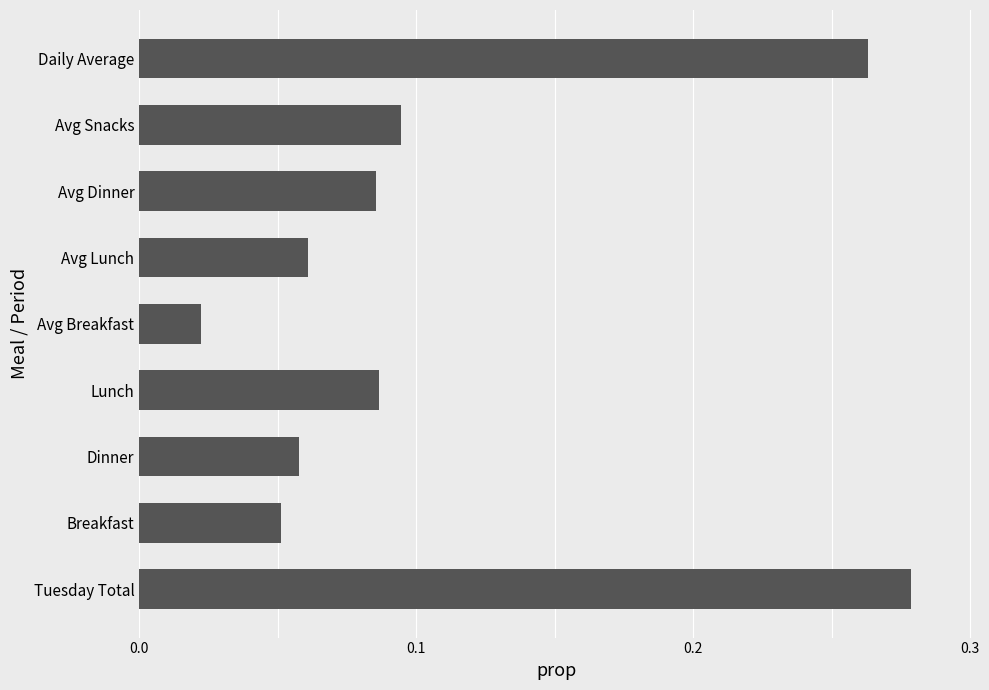

What is the change in value from Avg Breakfast to Avg Dinner?

+0.1